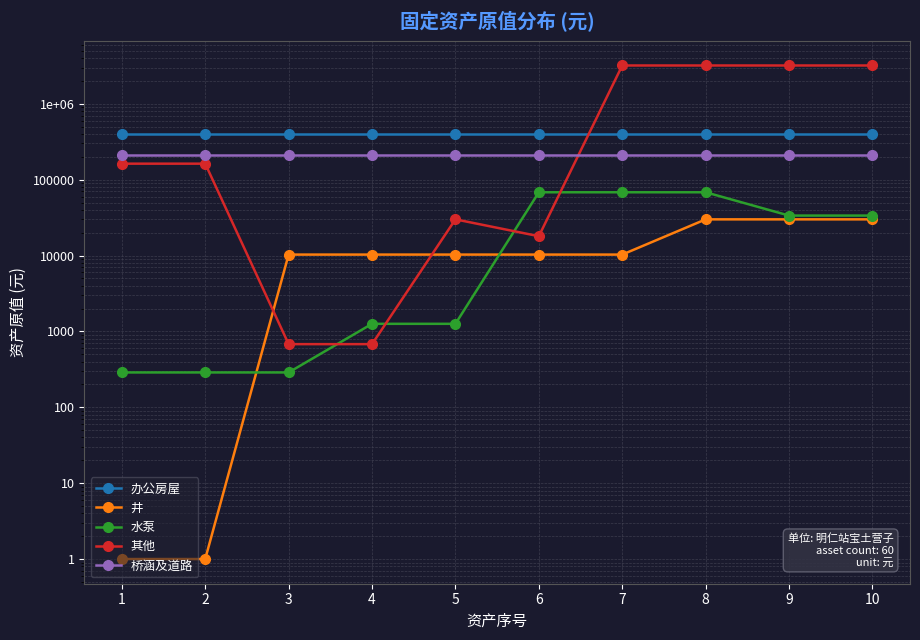

What is the difference between the maximum and minimum values in the 其他 series?

3199320